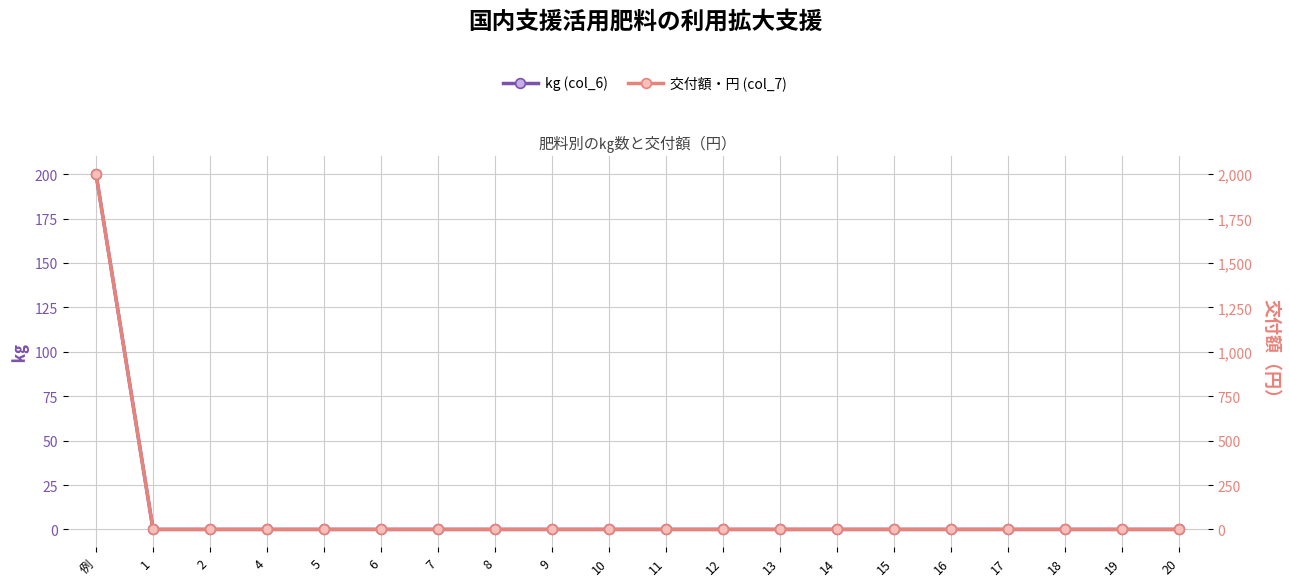

Count the number of categories in the chart.

20